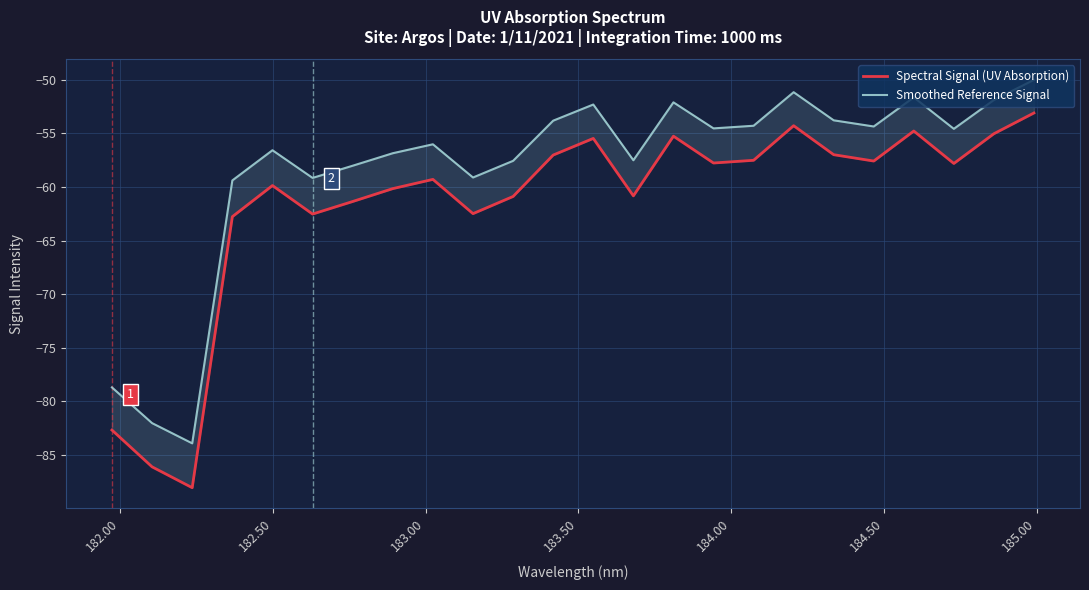

Does the chart display data point markers on the line(s)?

No